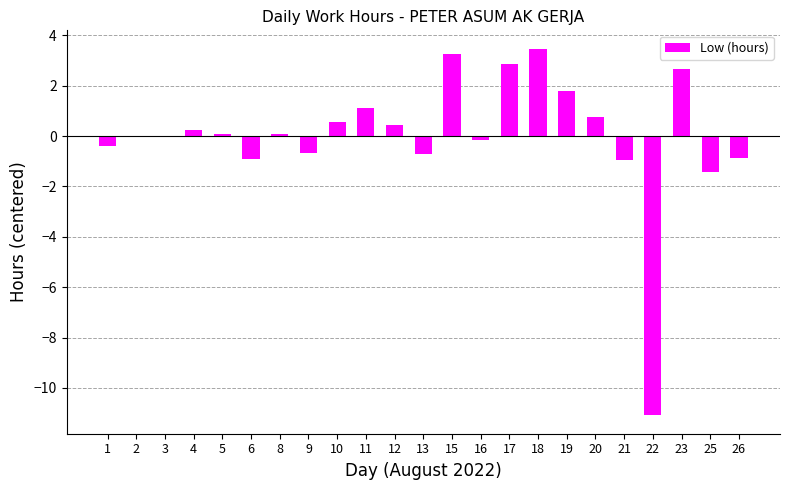

What is the change in value from 12 to 19?

+1.3